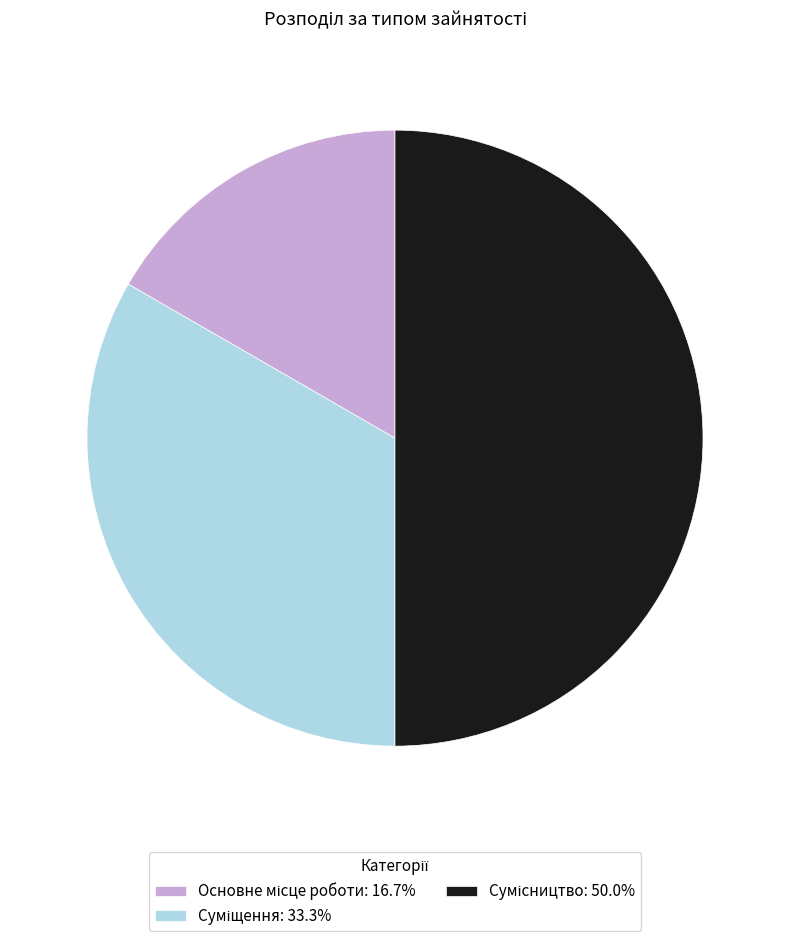

How many segments does this pie chart have?

3